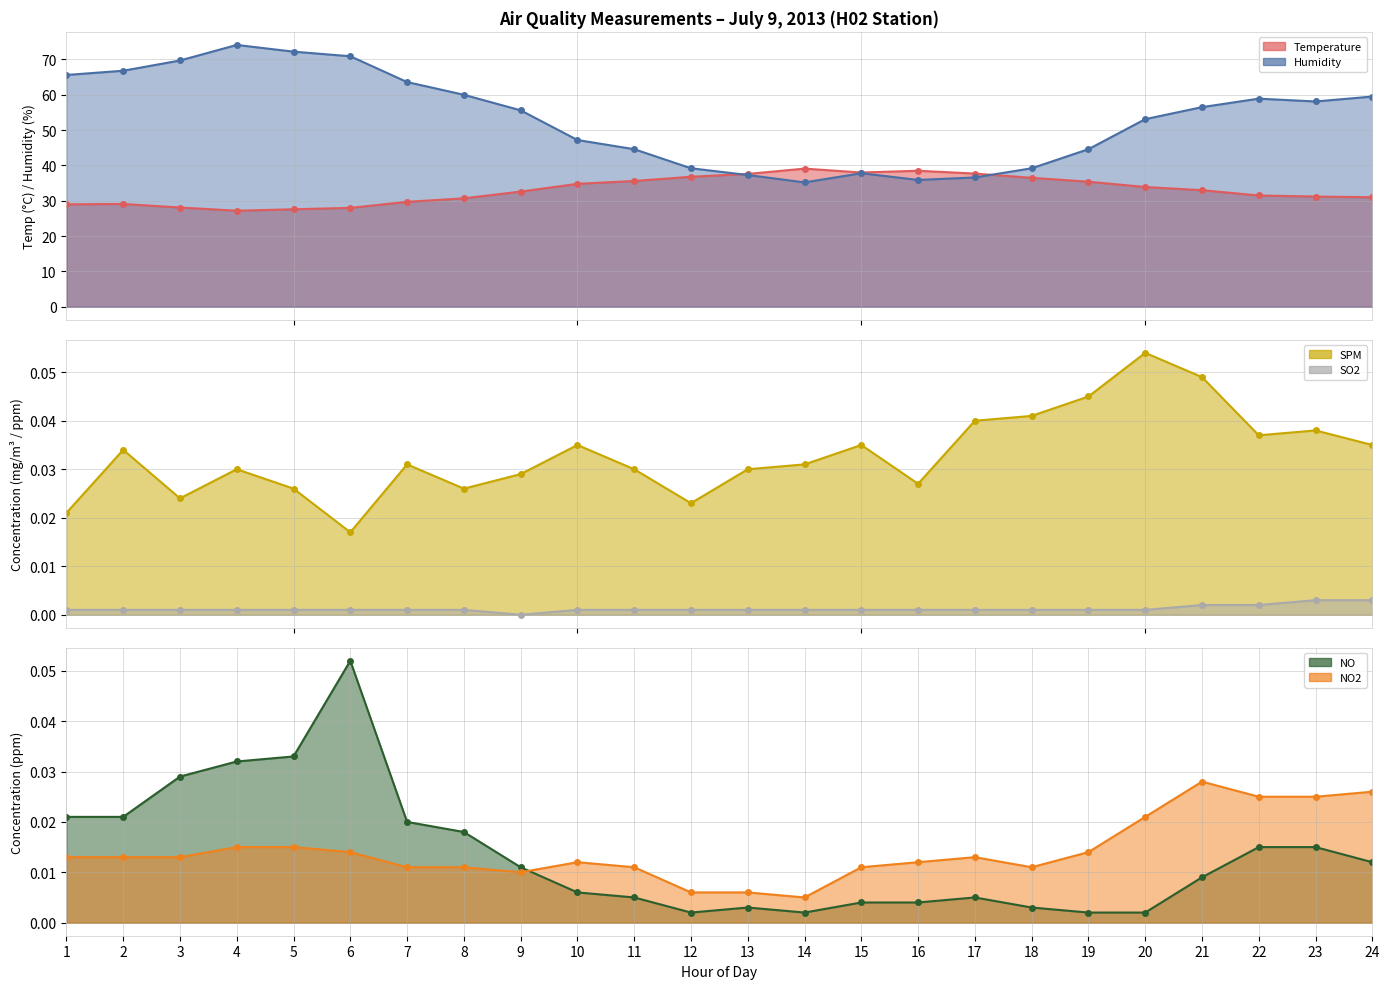

What is the total value across all series at 24?

90.6